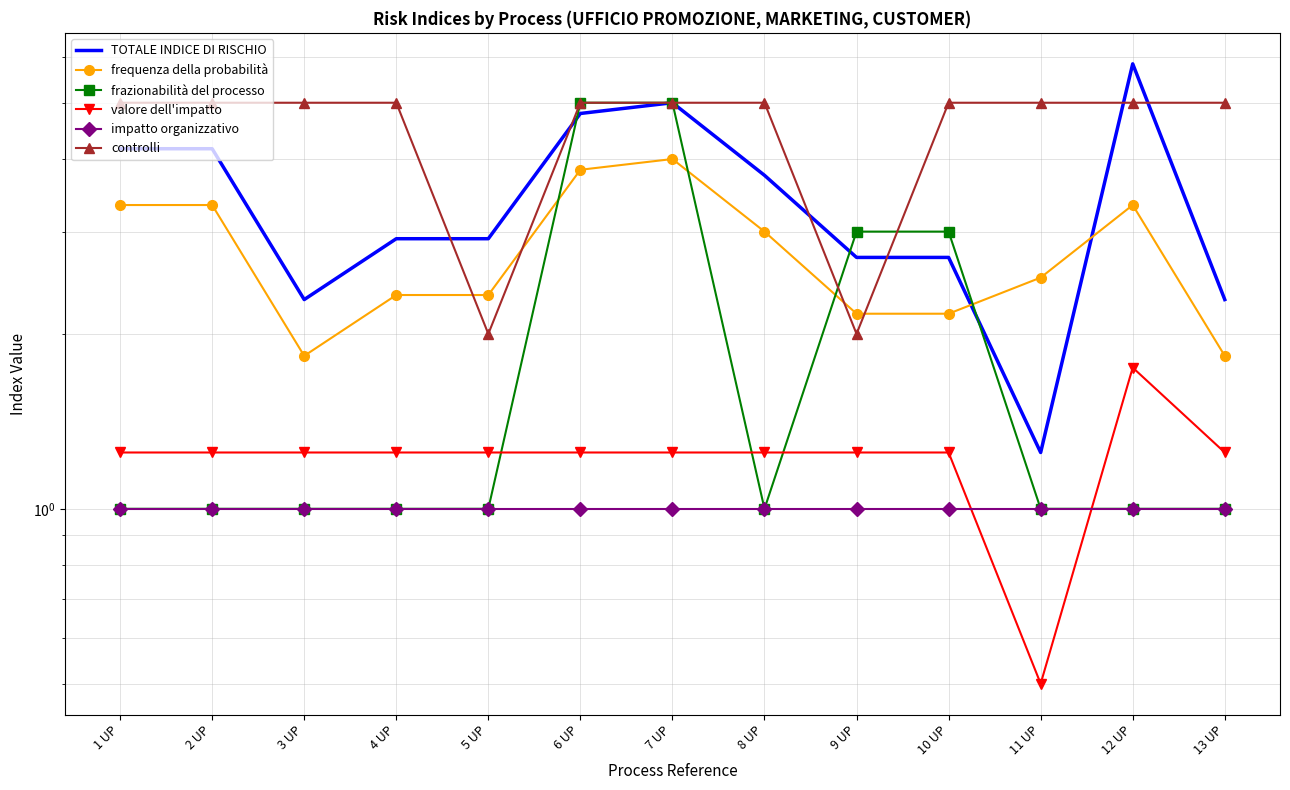

At which label does controlli reach its peak?

1 UP